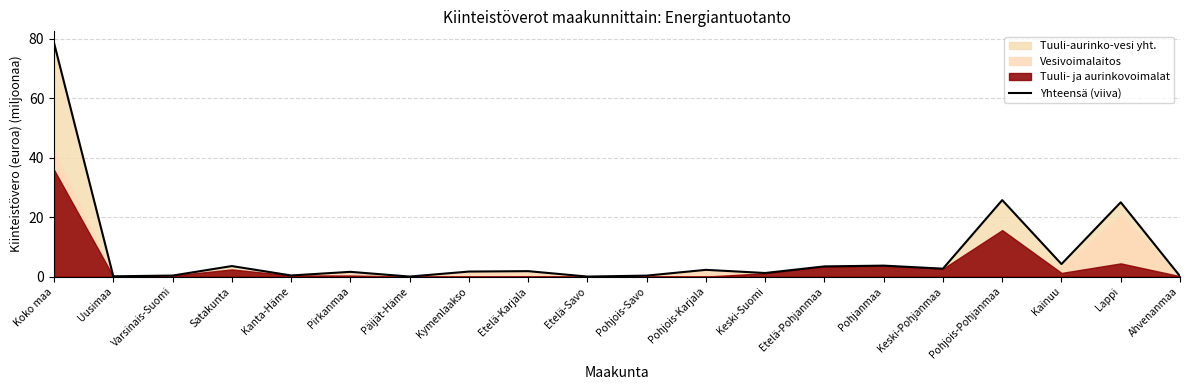

What is the approximate value at Pirkanmaa?

1.6